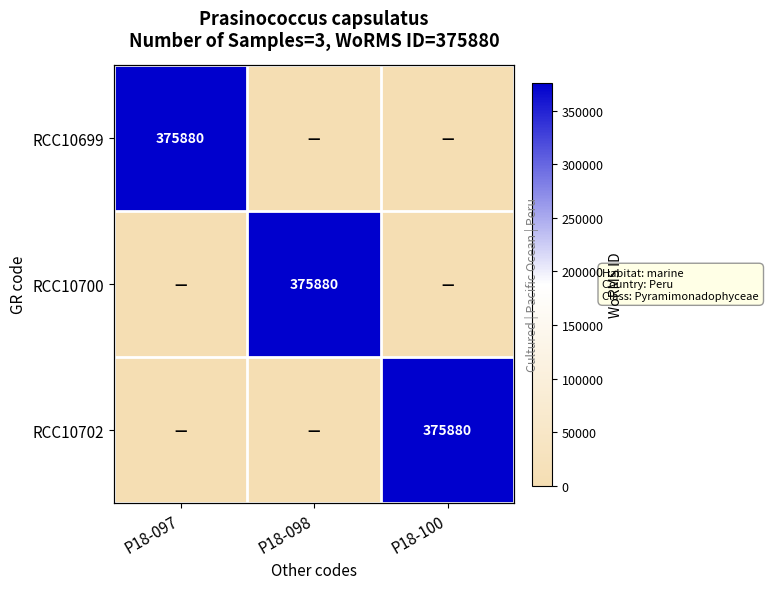

Between P18-098 and P18-097, which is larger?

P18-097